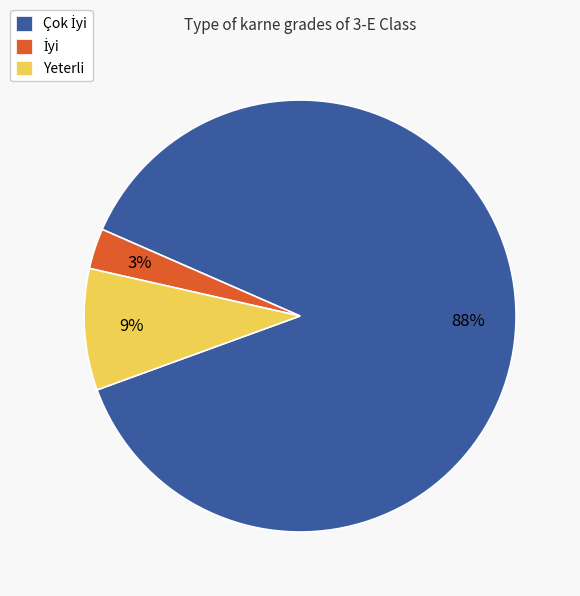

To the nearest percent, what is the difference between the largest and smallest slice percentages?

85%